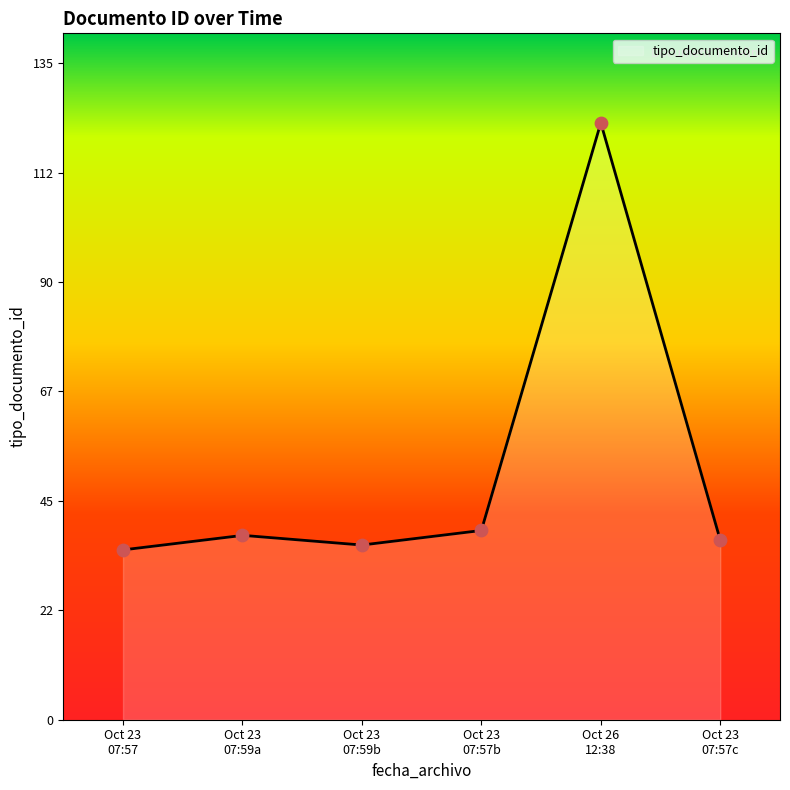

What is the lowest value of the tipo_documento_id series?

35.0